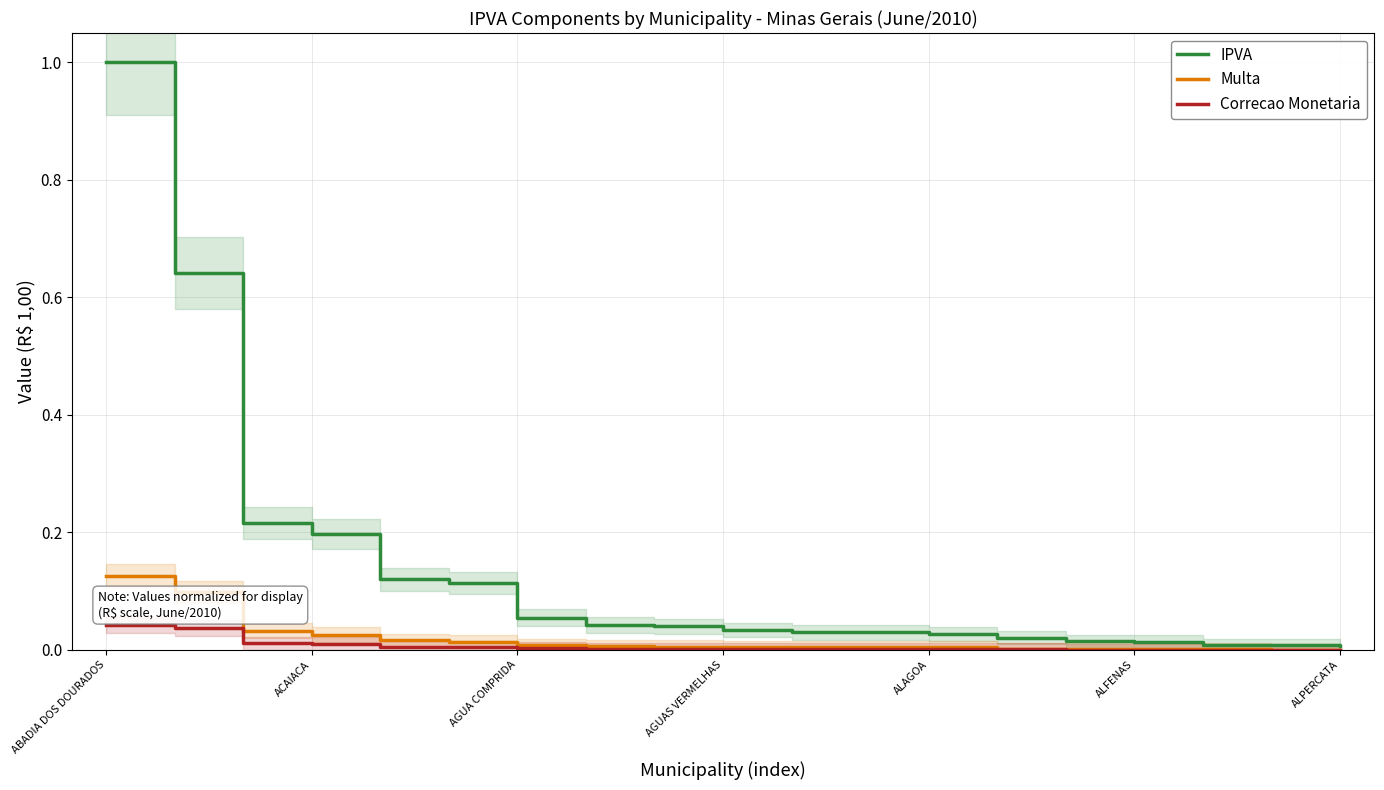

What are all the series names shown in the legend?

IPVA, Multa, Correcao Monetaria